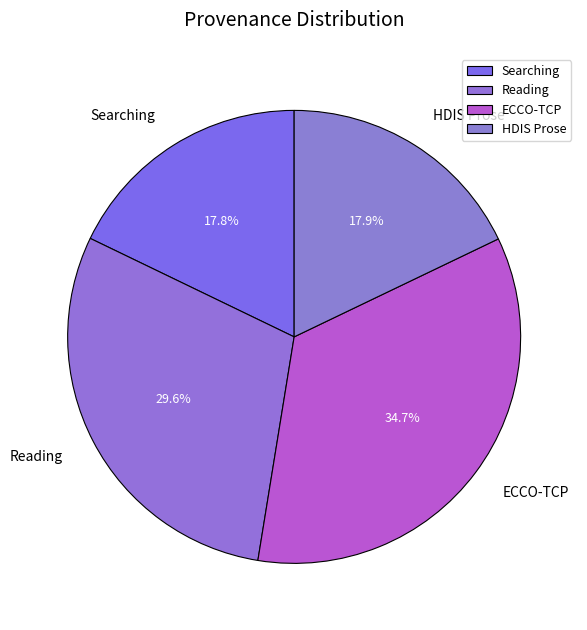

What percentage is NOT represented by HDIS Prose?

82.1%